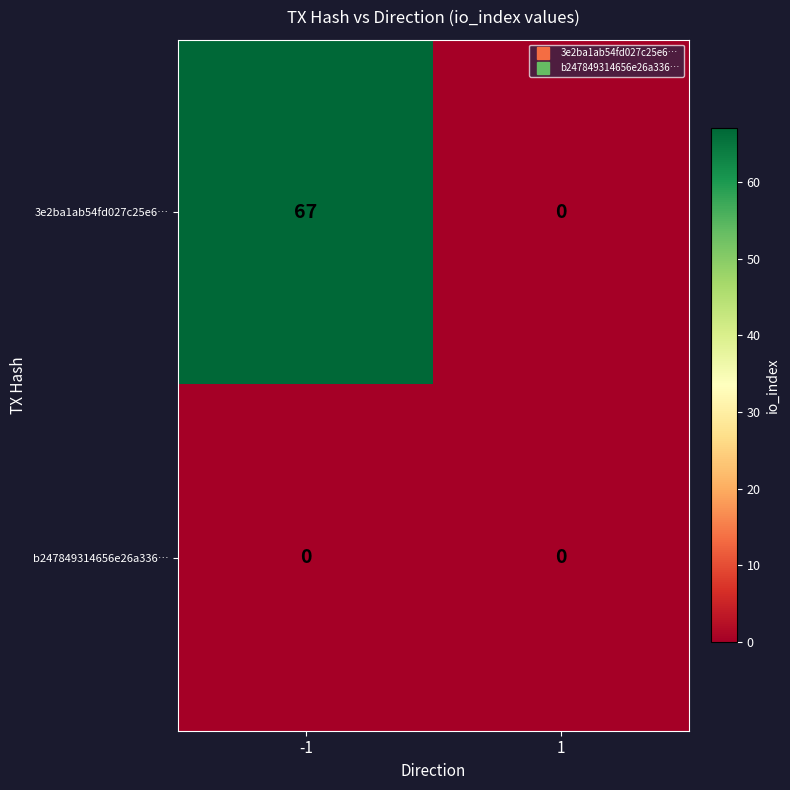

The value of b247849314656e26a336… at -1 is 0. True or false?

True